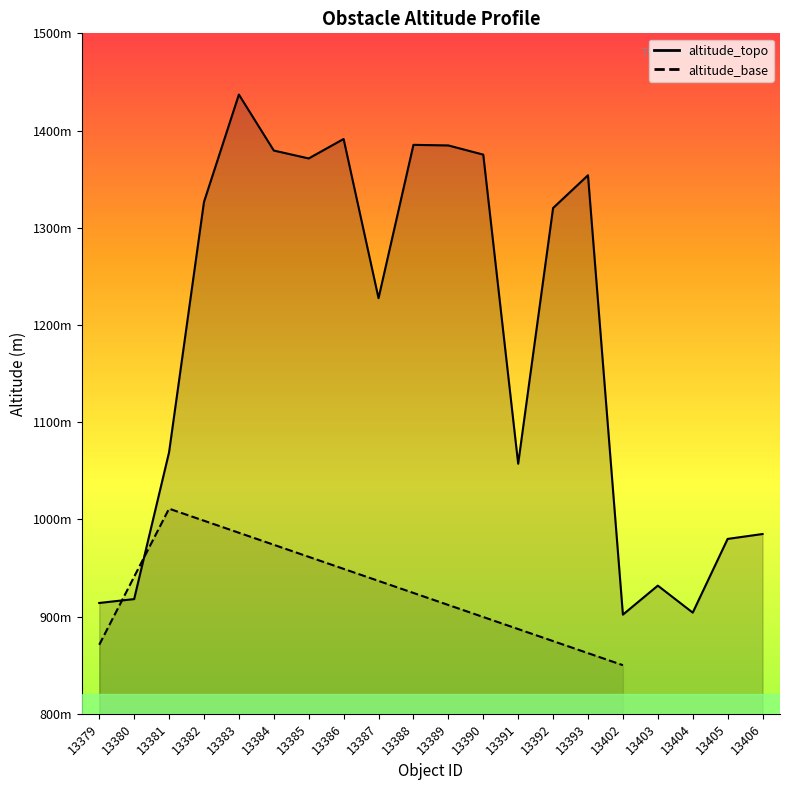

How many interior local peaks (higher than both neighbors) does the data have?

5